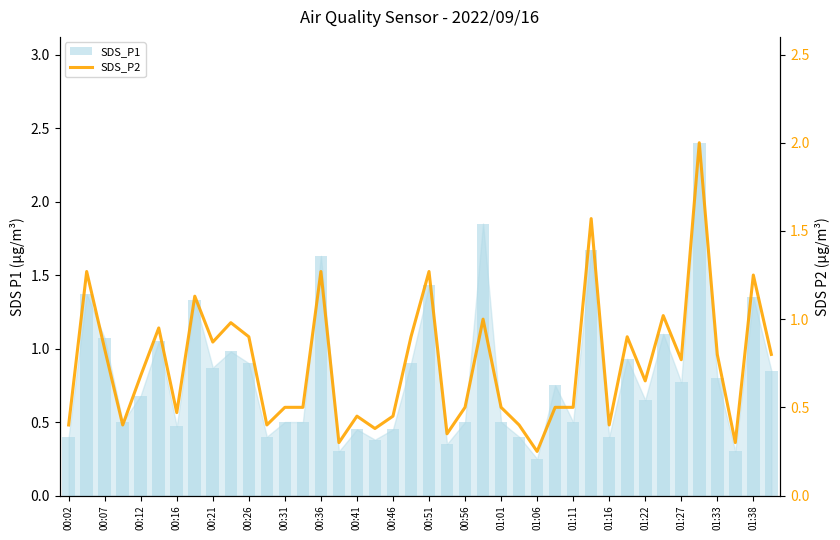

List the series in order of their overall mean, lowest first.

SDS_P2, SDS_P1